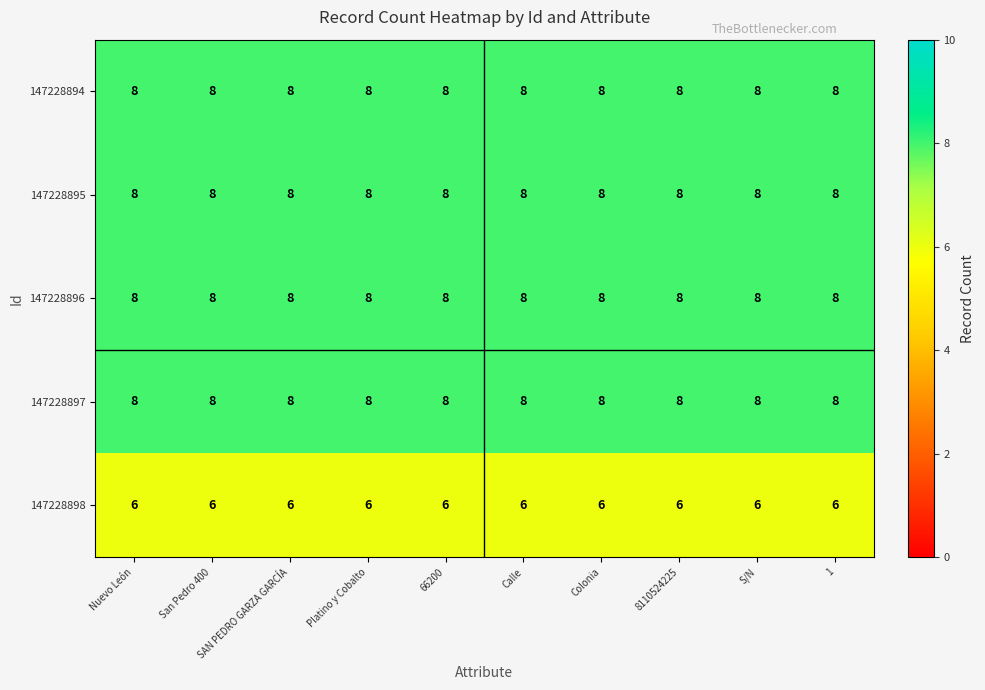

The value of 147228896 at 8110524225 is 2. True or false?

False